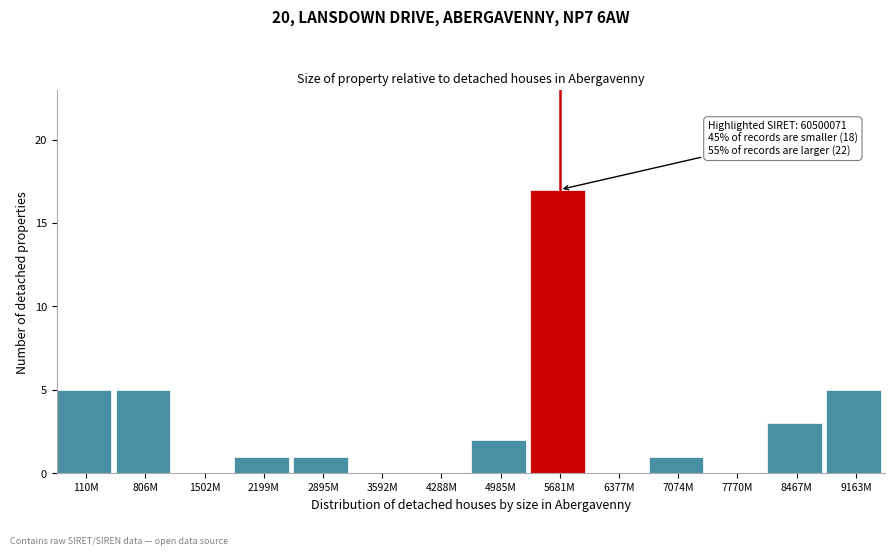

Reading left to right, extract all data points from this chart.

110M=5	806M=5	1502M=0	2199M=1	2895M=1	3592M=0	4288M=0	4985M=2	5681M=17	6377M=0	7074M=1	7770M=0	8467M=3	9163M=5